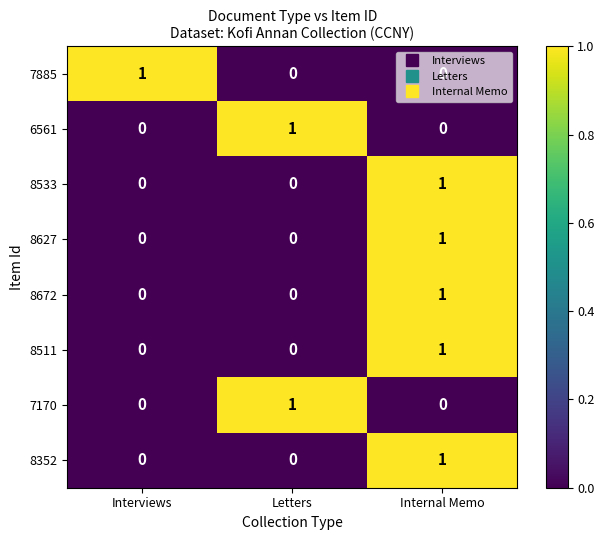

Is it true that 8672 equals 1 at Internal Memo?

True